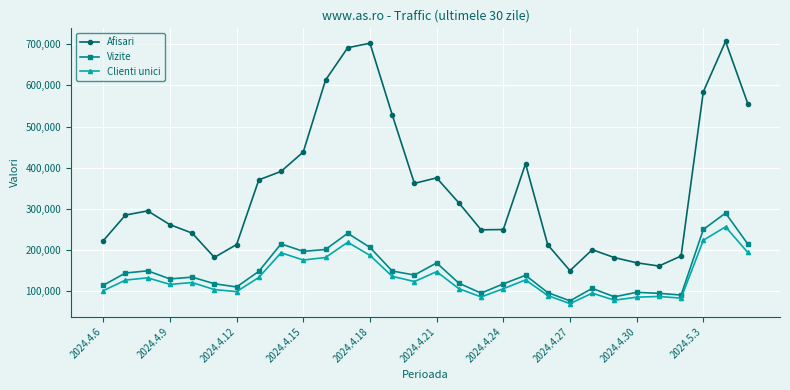

Rank the series by their maximum value, from lowest to highest.

Clienti unici, Vizite, Afisari